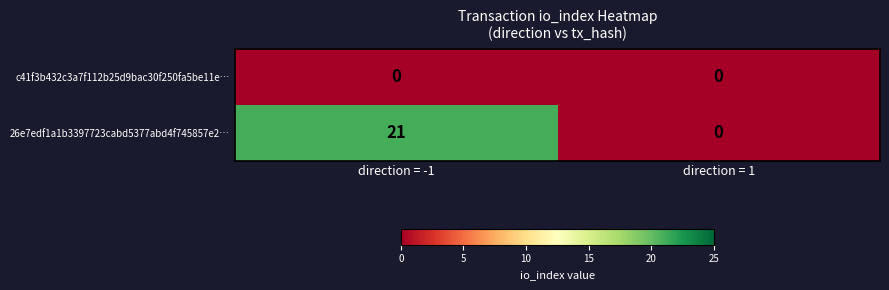

What is the difference between the 26e7edf1a1b3397723cabd5377abd4f745857e2… values at direction = 1 and direction = -1?

21